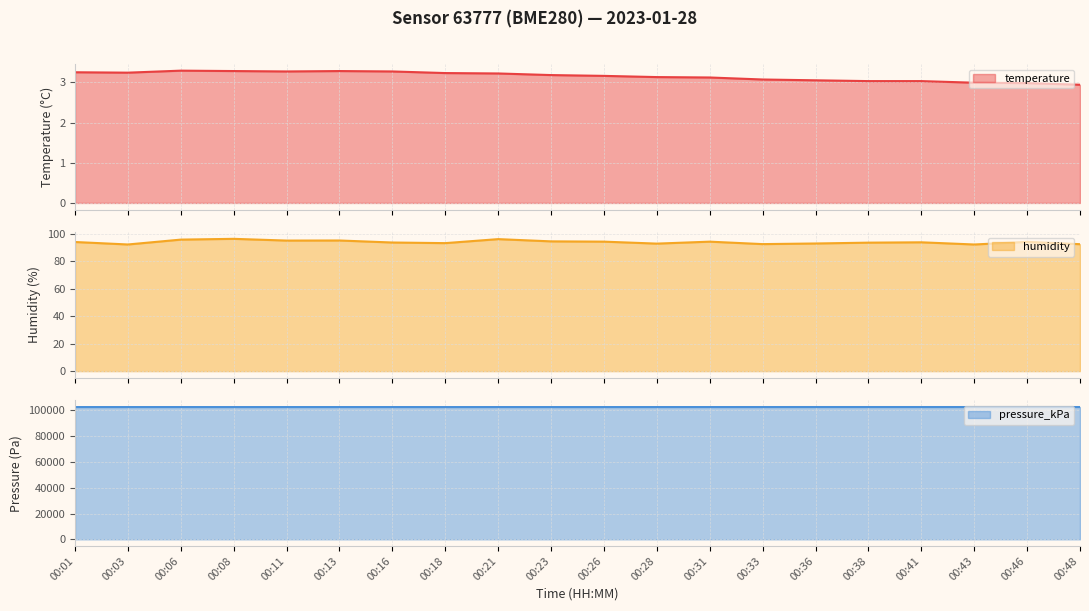

Reading right to left, extract all data points from this chart.

temperature: 2.9	3.0	3.0	3.0	3.0	3.0	3.1	3.1	3.1	3.2	3.2	3.2	3.2	3.3	3.3	3.3	3.3	3.3	3.2	3.2
humidity: 92.2	93.9	92.0	93.6	93.4	92.8	92.3	94.1	92.7	94.1	94.3	95.9	93.0	93.5	94.9	94.9	96.1	95.6	92.0	93.8
pressure_kPa: 102688.5	102686.7	102686.6	102689.8	102692.4	102688.0	102681.1	102676.6	102668.8	102666.1	102666.0	102673.5	102661.5	102675.9	102669.8	102669.0	102660.4	102671.5	102665.8	102662.3